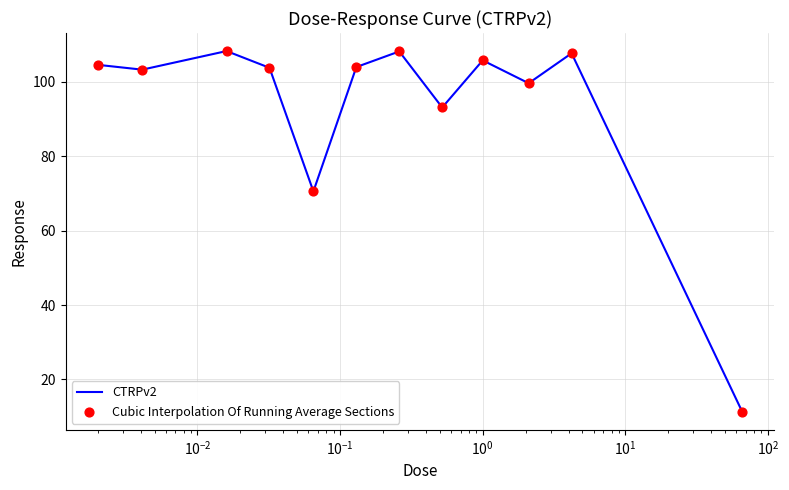

What is the minimum value shown in the chart?

11.3